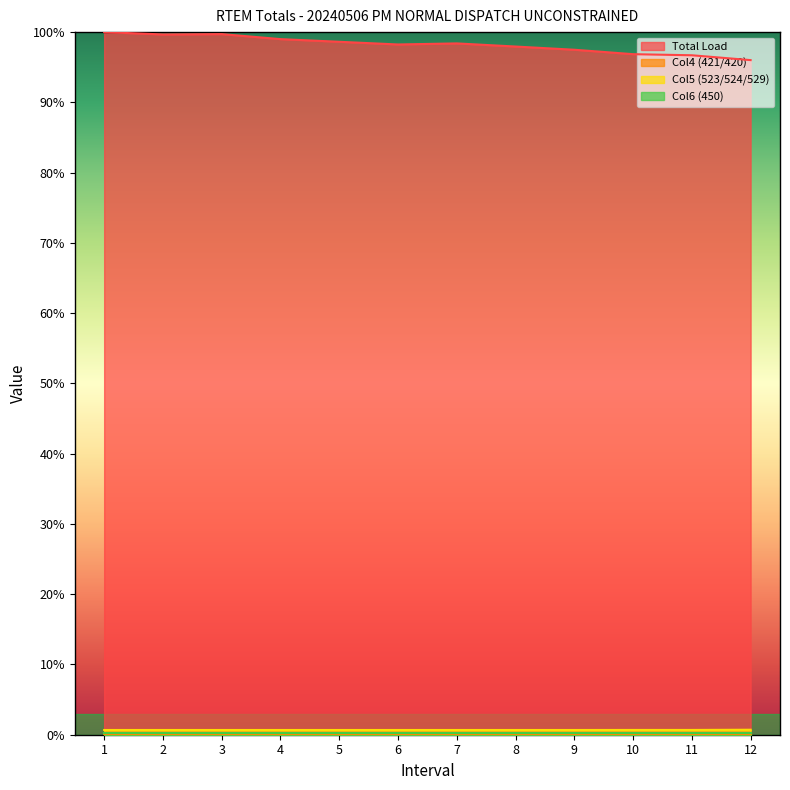

Which series has the largest total across all categories?

Total Load